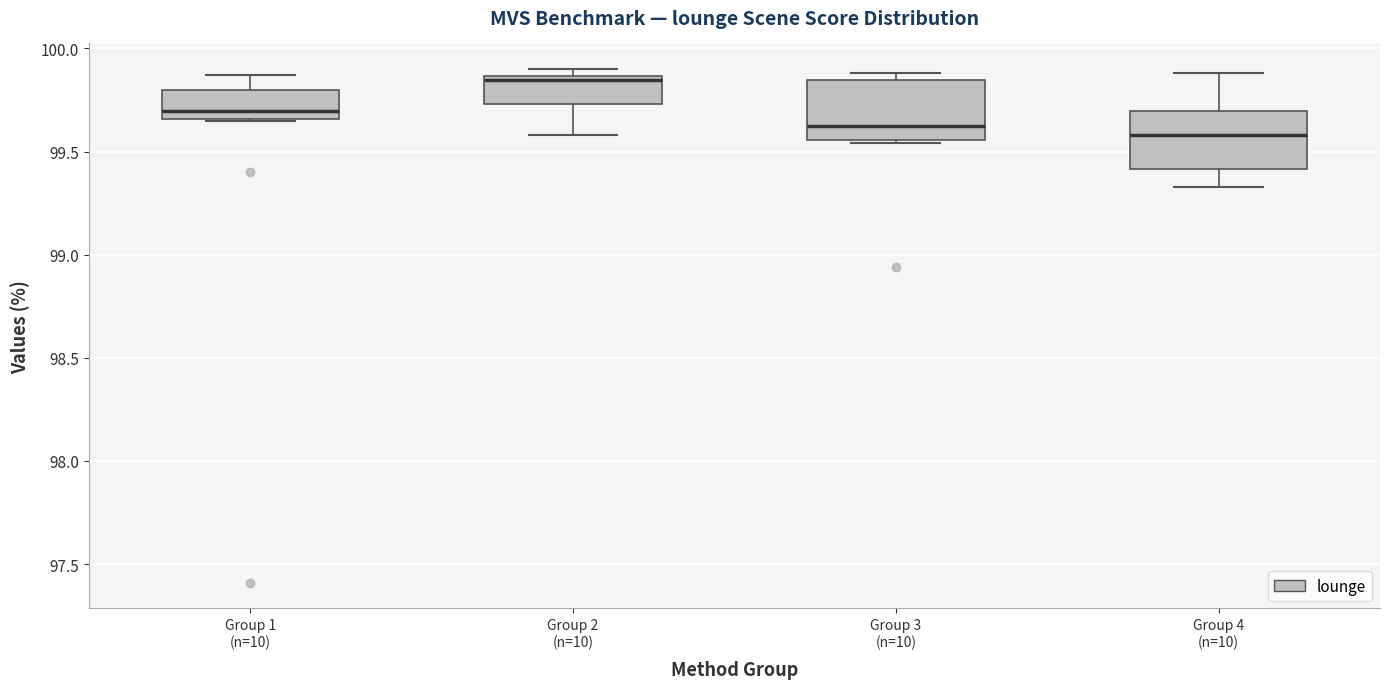

Reading left to right, transcribe this box plot: for each box, give where its median line is, the range the box spans, and where its two whiskers end, as read against the y-axis. The values are not printed on the chart, so give them approximately, as read against the axis.

Group 1 (n=10): median 99.70, box 99.65 to 99.80, whiskers 99.65 to 99.85
Group 2 (n=10): median 99.85 (just below the box's upper edge), box 99.75 to 99.85, whiskers 99.60 to 99.90
Group 3 (n=10): median 99.65, box 99.55 to 99.85, whiskers 99.55 (just below the box's lower edge) to 99.90
Group 4 (n=10): median 99.60, box 99.40 to 99.70, whiskers 99.35 to 99.90